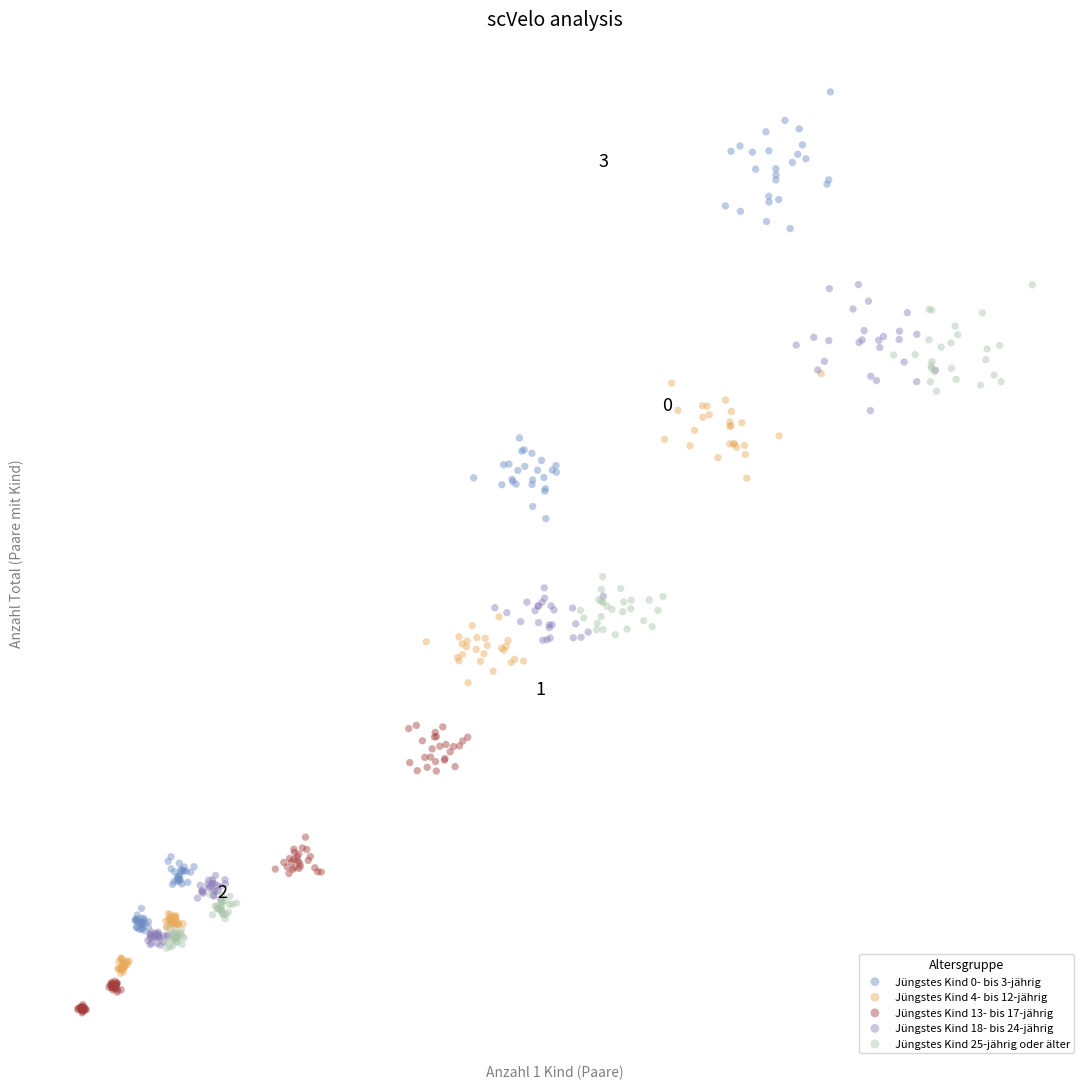

What are all the series names shown in the legend?

Jüngstes Kind 0- bis 3-jährig, Jüngstes Kind 4- bis 12-jährig, Jüngstes Kind 13- bis 17-jährig, Jüngstes Kind 18- bis 24-jährig, Jüngstes Kind 25-jährig oder älter